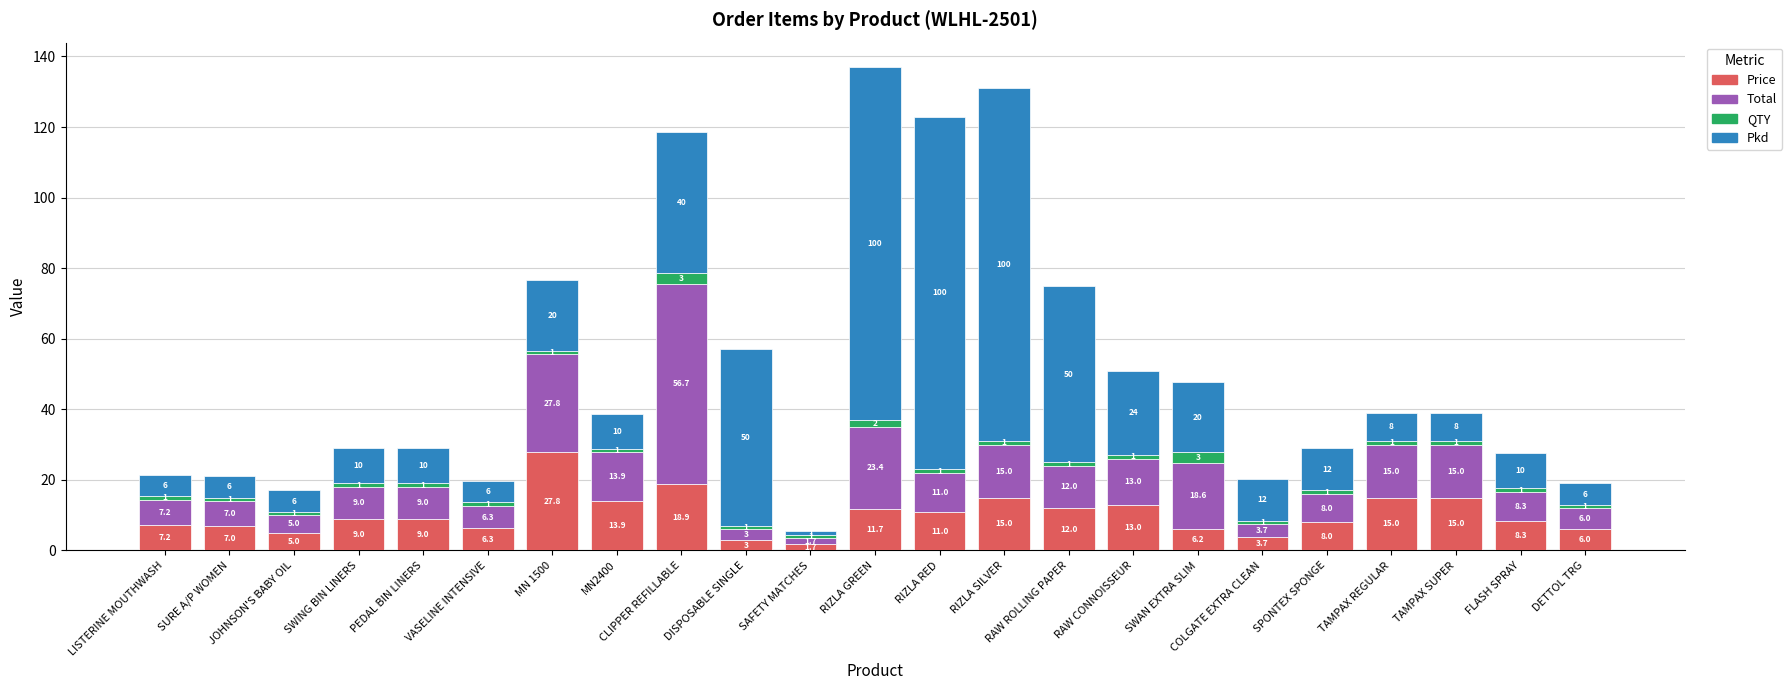

Does the chart contain stacked bars?

Yes